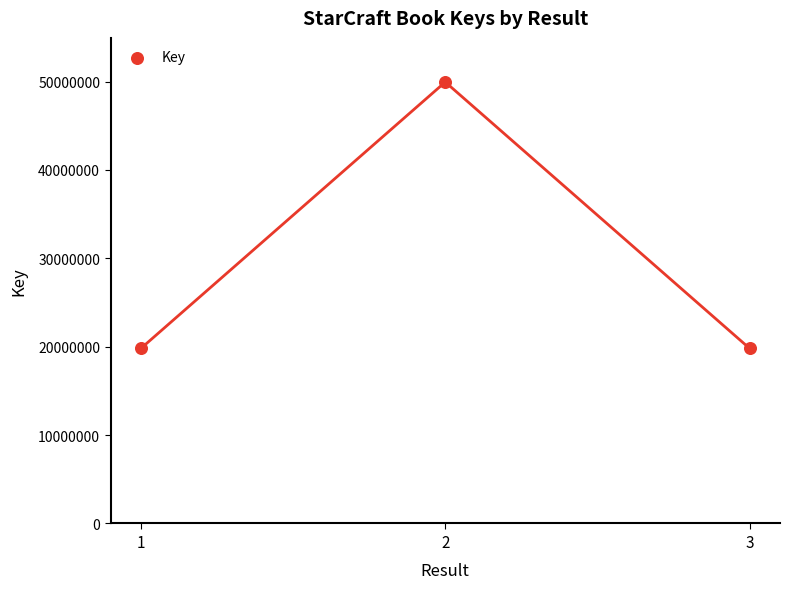

What is the range of Y values (max minus min)?

30137654